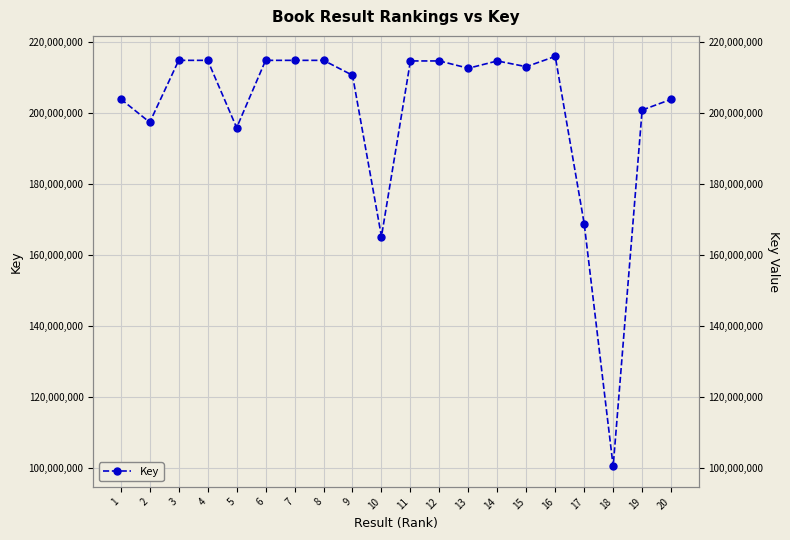

True or false: the data shows 168798787 at 17.

True